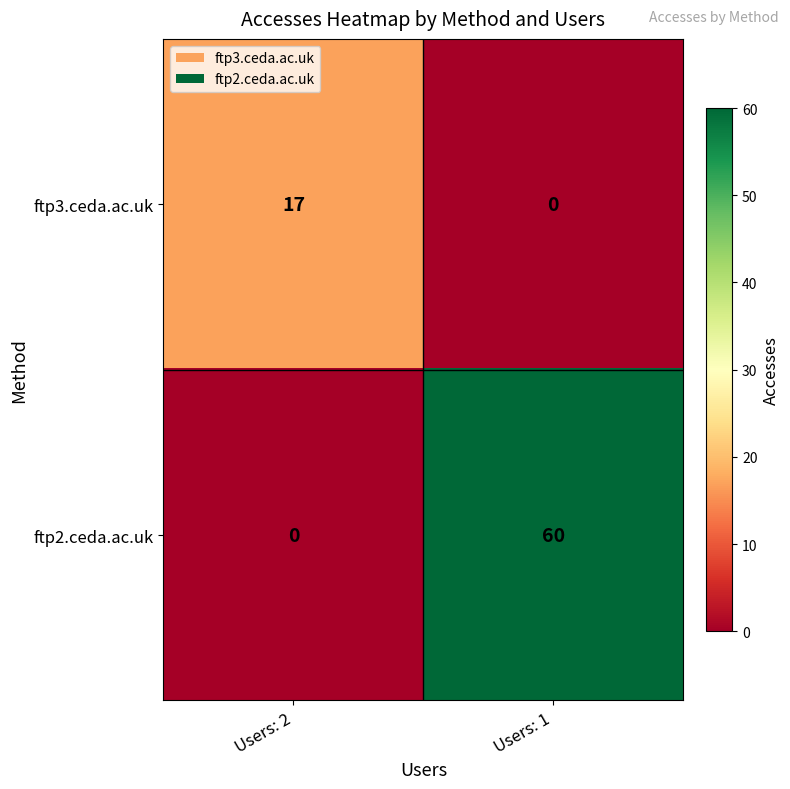

Count the number of categories in the chart.

2